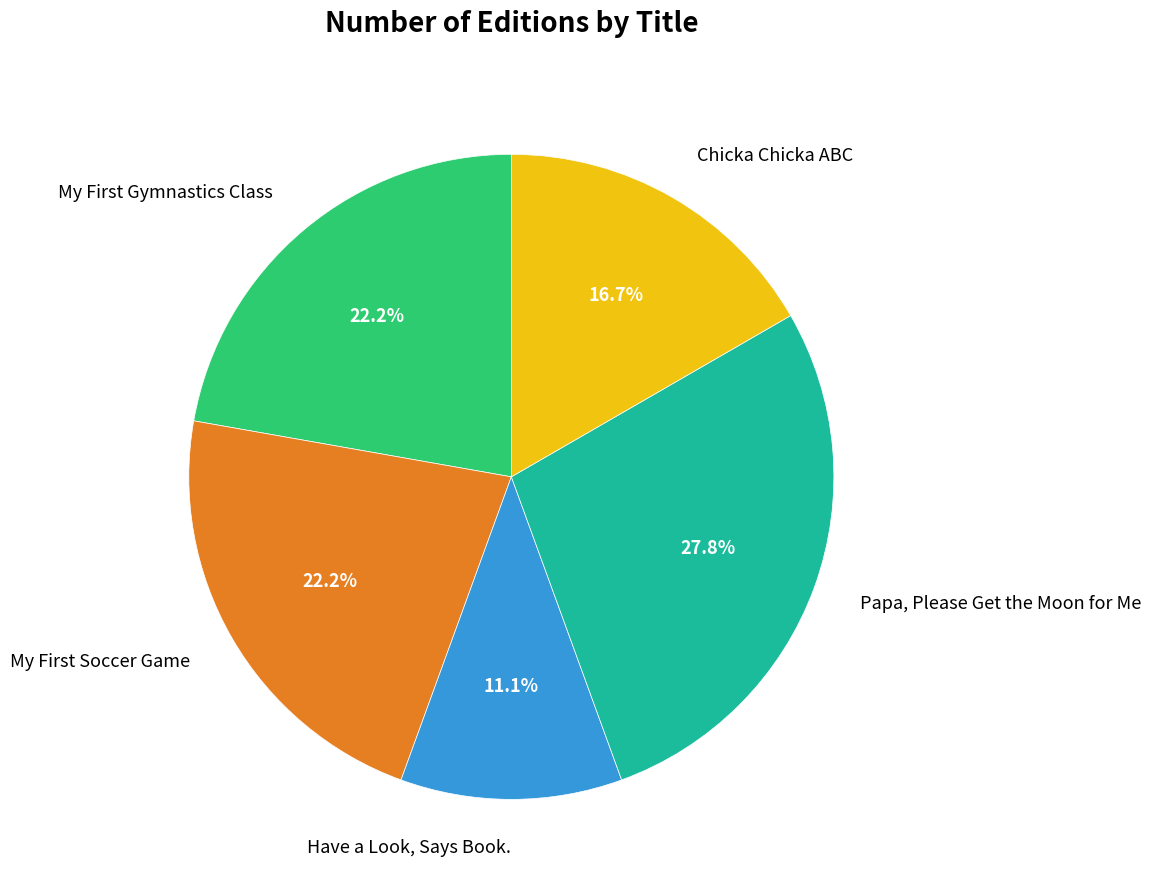

Is there a majority slice in this chart?

No